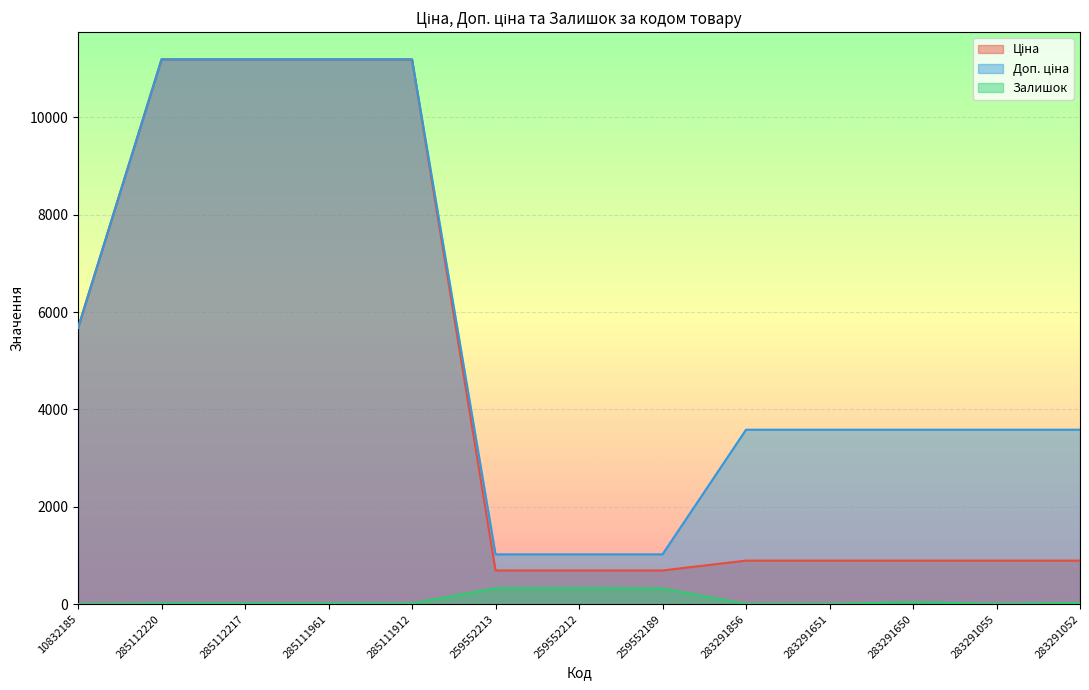

True or false: Залишок has more than 0 interior local peaks.

True